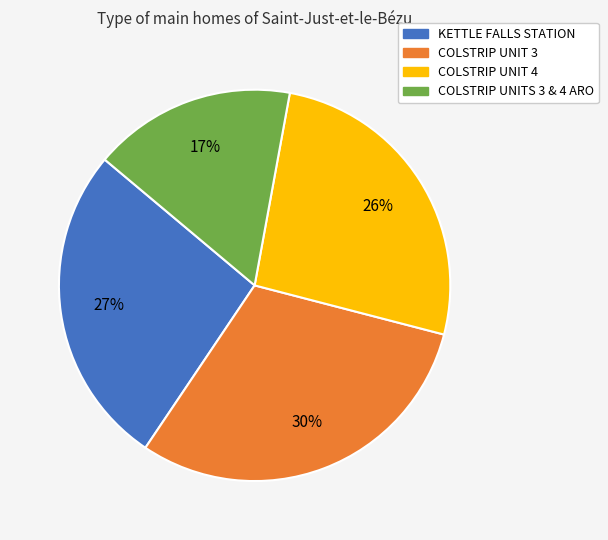

What percentage is the COLSTRIP UNITS 3 & 4 ARO slice, to the nearest percent?

17%